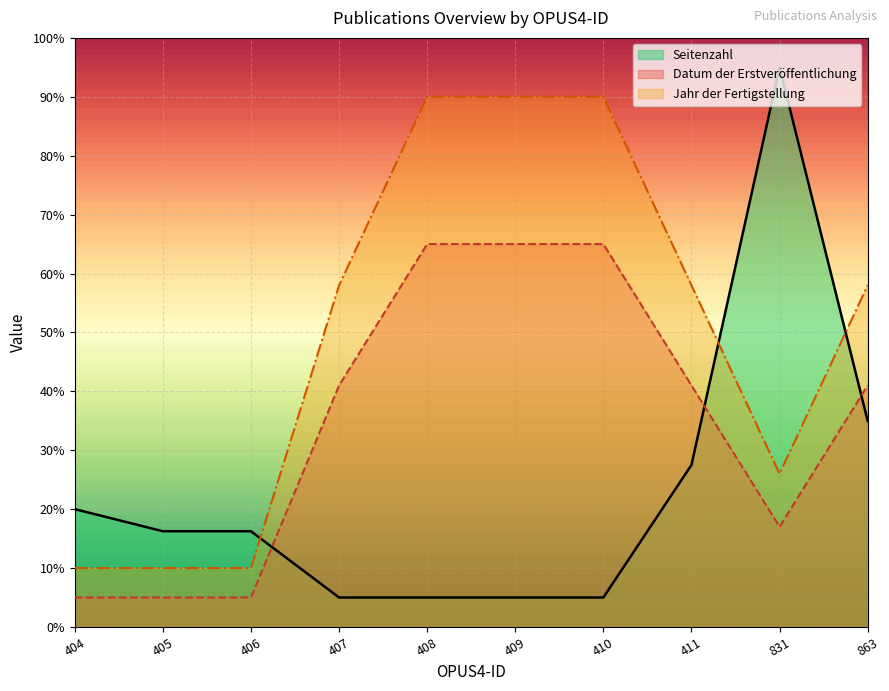

The Jahr der Fertigstellung series shows 10.0 at 405. True or false?

True